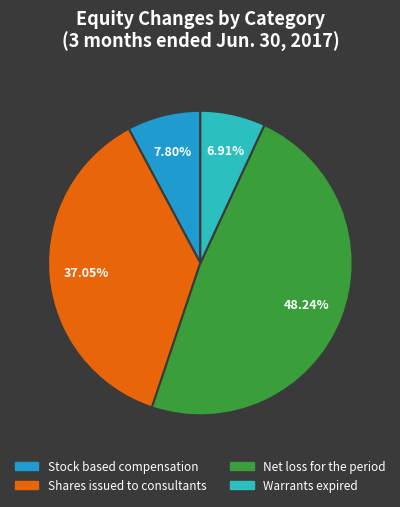

Rank the categories by value from highest to lowest.

Net loss for the period, Shares issued to consultants, Stock based compensation, Warrants expired